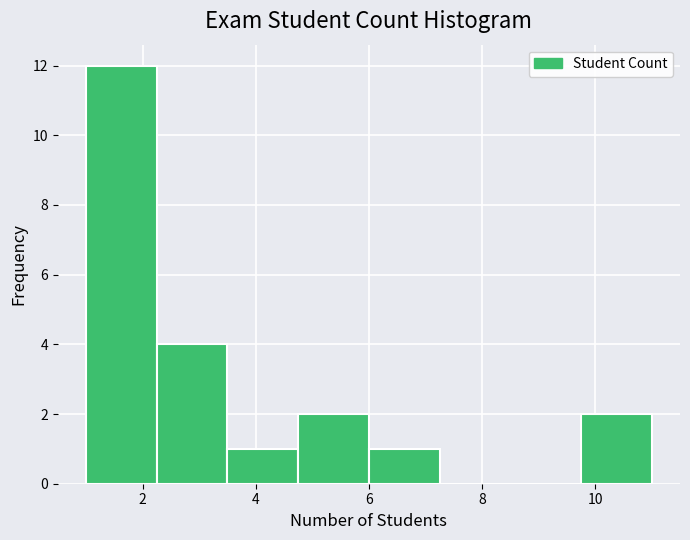

Reading left to right, transcribe this chart: for each bar, give the range it covers on the x-axis and its height. Neither the bar edges nor the heights are printed on the chart, so give them approximately, as read against the axes.

1.00 to 2.25: 12
2.25 to 3.50: 4
3.50 to 4.75: 1
4.75 to 6.00: 2
6.00 to 7.25: 1
7.25 to 8.50: 0
8.50 to 9.75: 0
9.75 to 11.00: 2